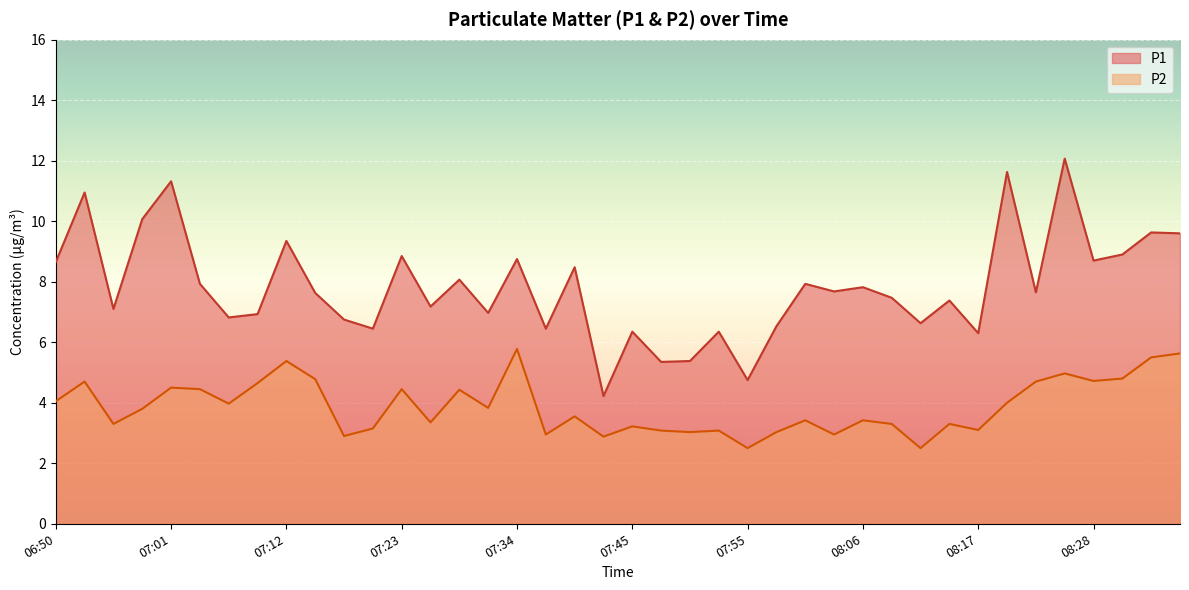

How many data points in P1 are less than 7?

15